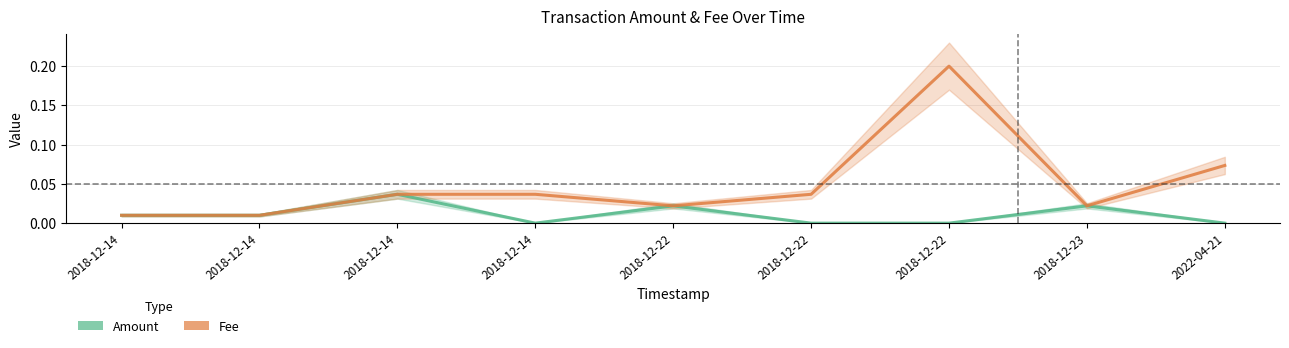

The Fee series shows 0.0 at 2022-04-21. True or false?

False